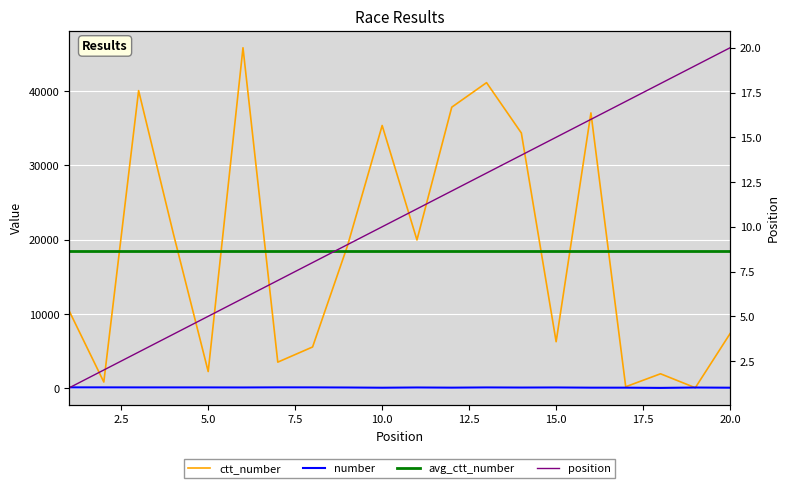

At how many categories does at least one series exceed 45224?

1